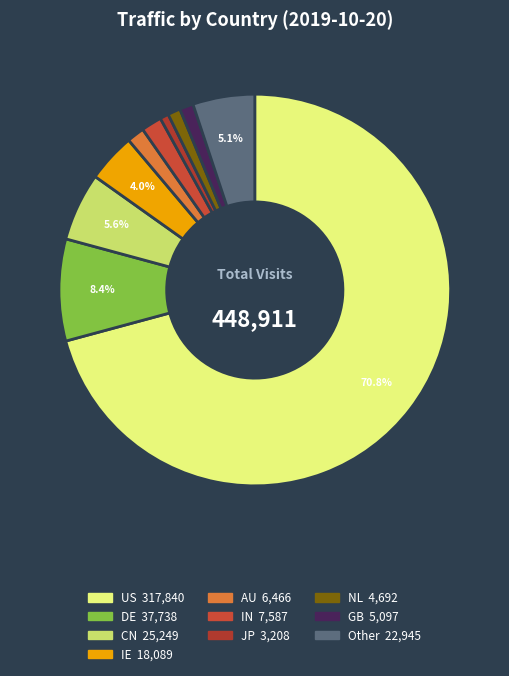

True or false: Other accounts for 5% of the total.

True